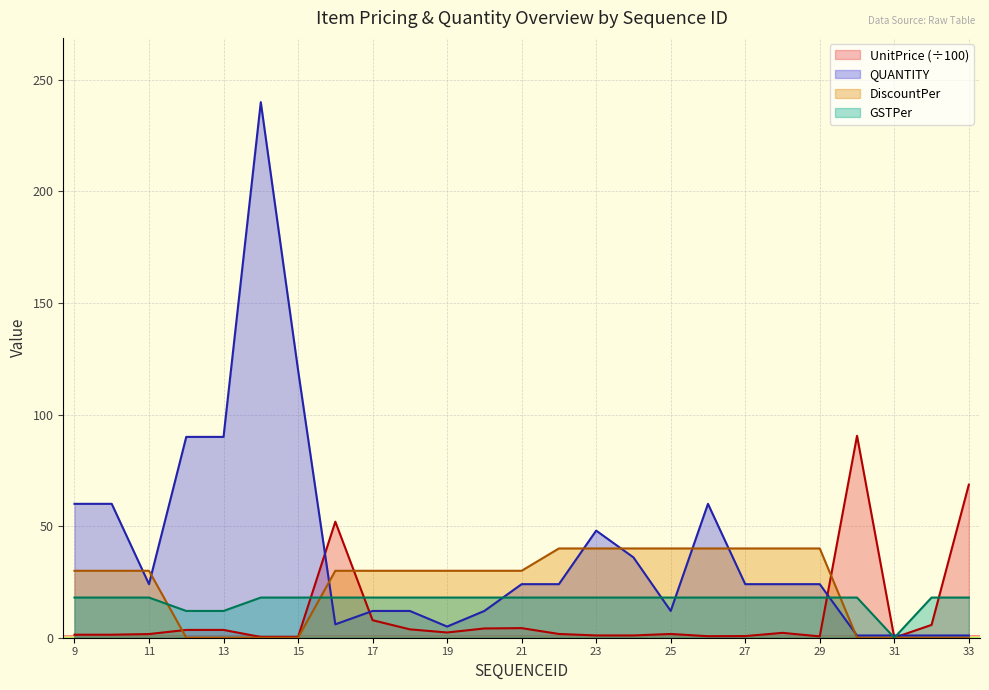

Rank the series by their maximum value, from highest to lowest.

QUANTITY, UnitPrice (÷100), DiscountPer, GSTPer